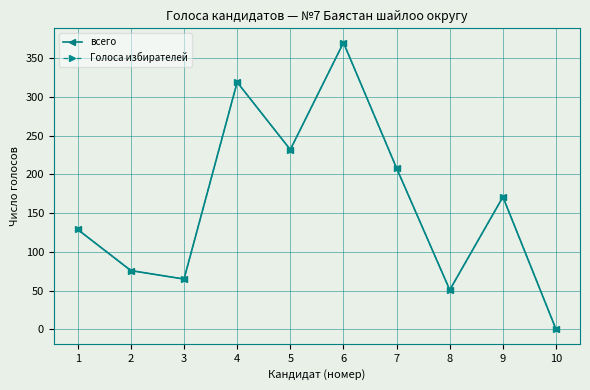

At how many categories does at least one series exceed 71?

7